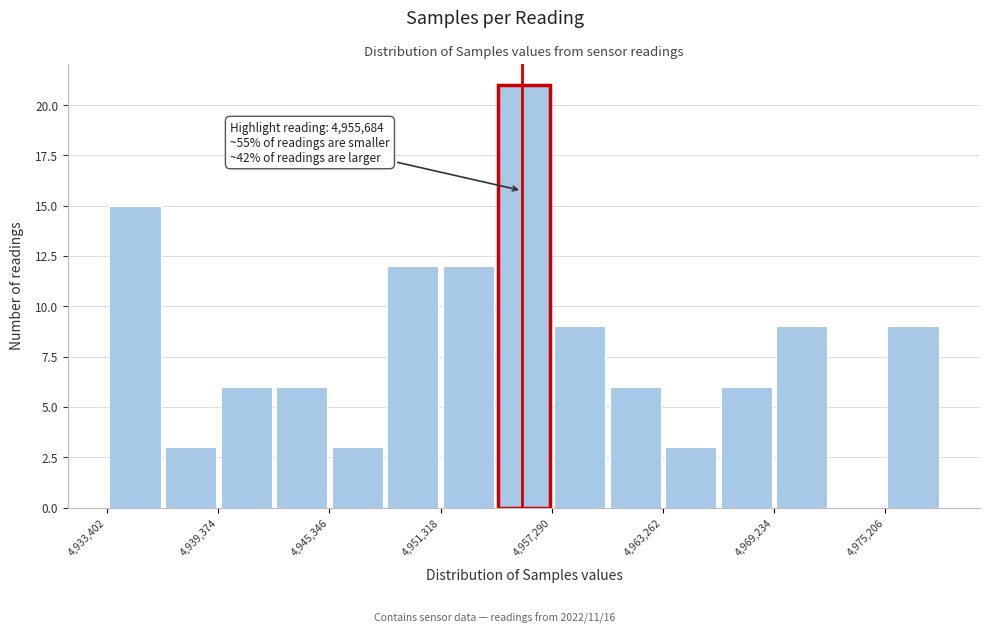

Around what value on the x-axis is the tallest bar? Give the approximate position of its centre, as read against the axis.

4956000